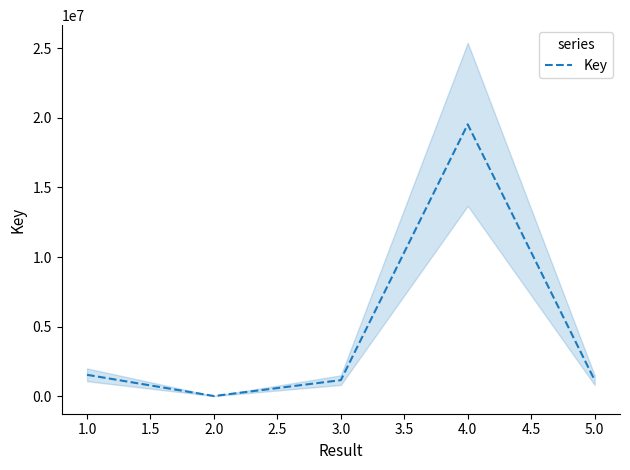

The value of Key at 3.0 is 1149603. True or false?

True